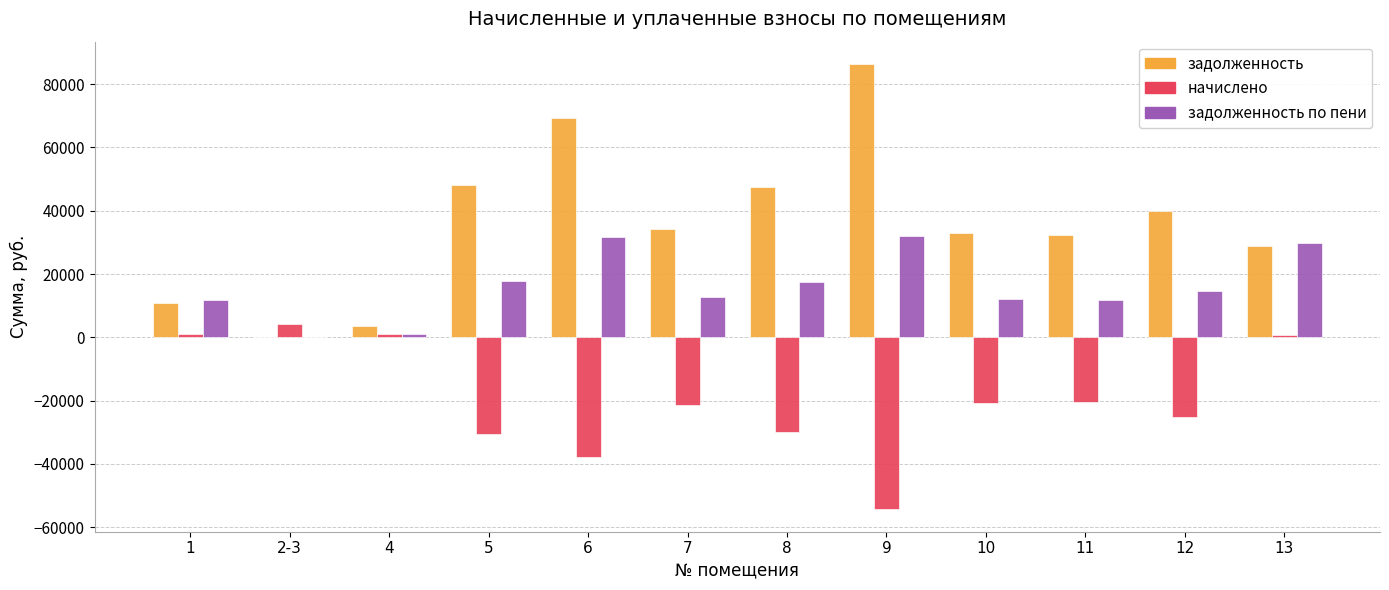

Is the value of задолженность по пени at 2-3 greater than the value of начислено at 2-3?

No